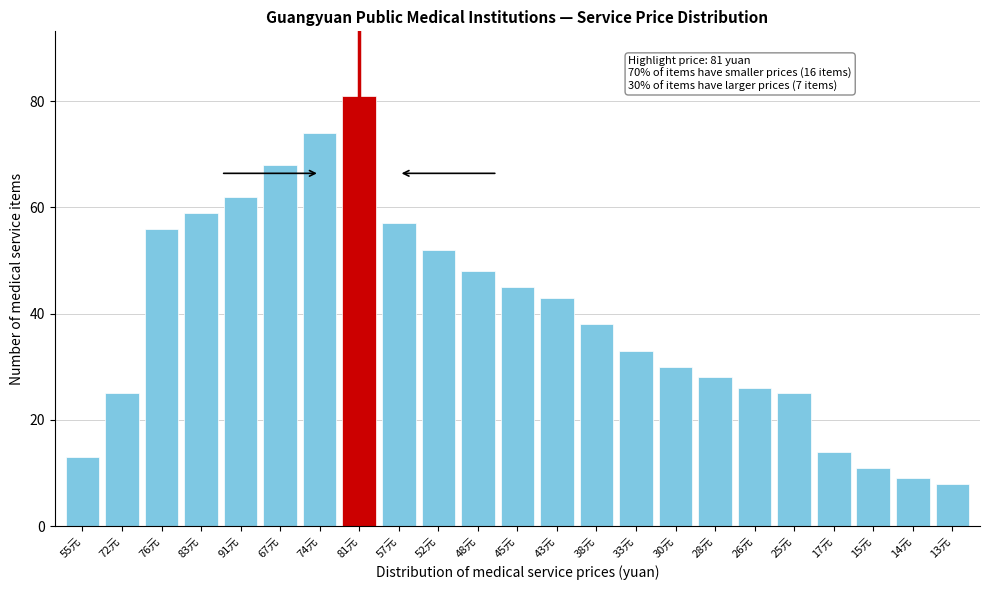

Reading left to right, extract all data points from this chart.

13	25	56	59	62	68	74	81	57	52	48	45	43	38	33	30	28	26	25	14	11	9	8